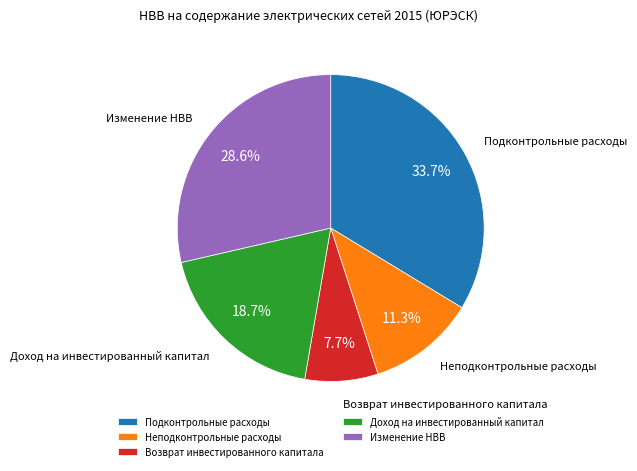

Which has a higher value, Неподконтрольные расходы or Подконтрольные расходы?

Подконтрольные расходы